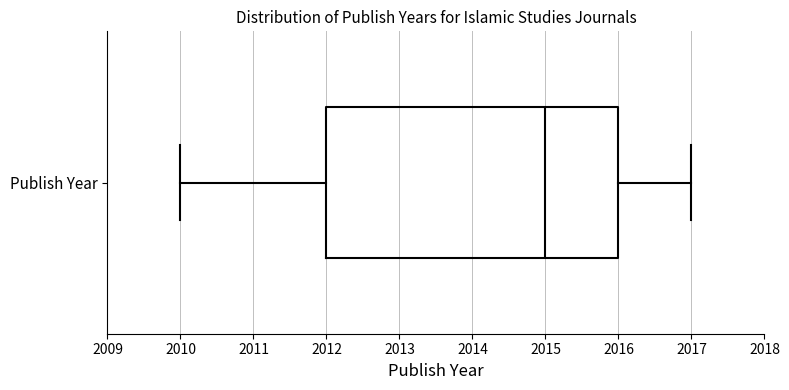

Transcribe this box plot: give where the median line is, the range the box spans, and where the two whiskers end, as read against the x-axis. The values are not printed on the chart, so give them approximately, as read against the axis.

median 2015, box 2012 to 2016, whiskers 2010 to 2017